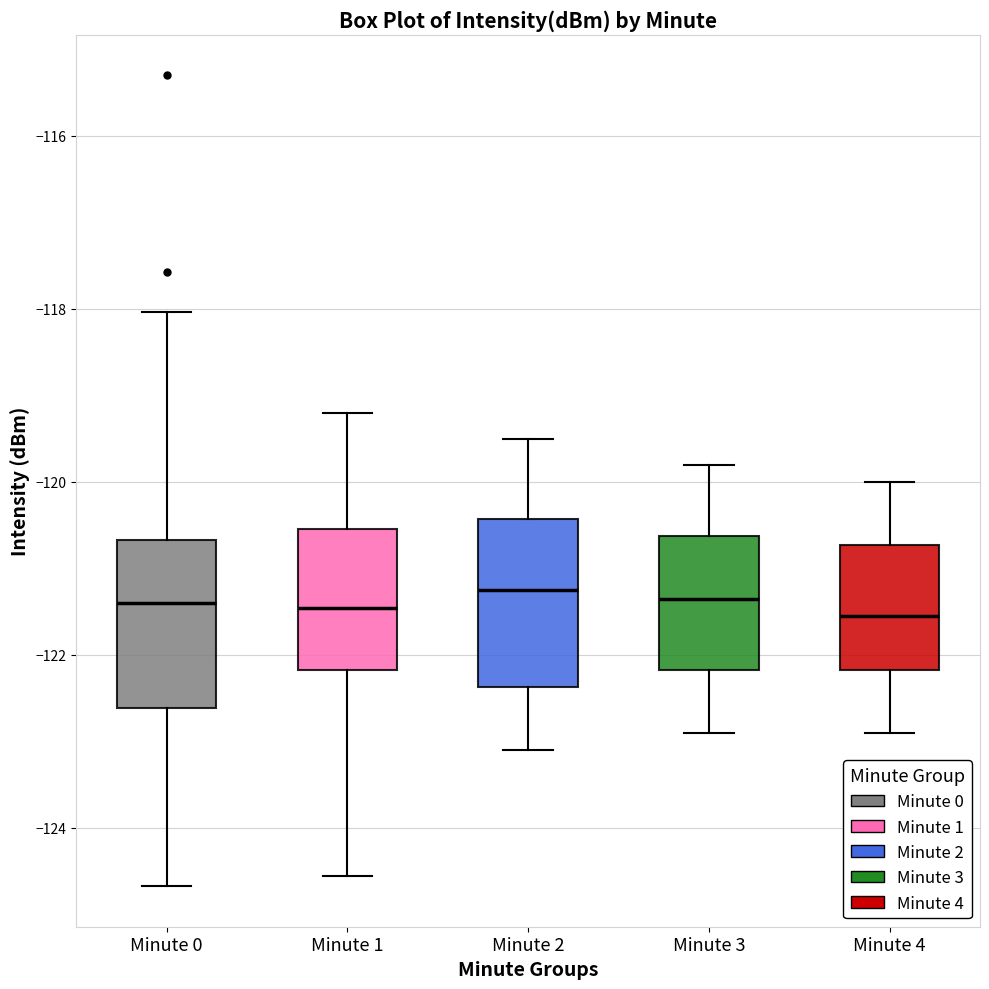

Reading left to right, read every box against the y-axis: the position of its median line, the range the box covers, and the ends of its whiskers. The values are not printed on the chart, so give them approximately, as read against the axis.

Minute 0: median -121.4, box -122.6 to -120.6, whiskers -124.6 to -118.0
Minute 1: median -121.4, box -122.2 to -120.6, whiskers -124.6 to -119.2
Minute 2: median -121.2, box -122.4 to -120.4, whiskers -123.0 to -119.4
Minute 3: median -121.4, box -122.2 to -120.6, whiskers -122.8 to -119.8
Minute 4: median -121.6, box -122.2 to -120.8, whiskers -122.8 to -120.0